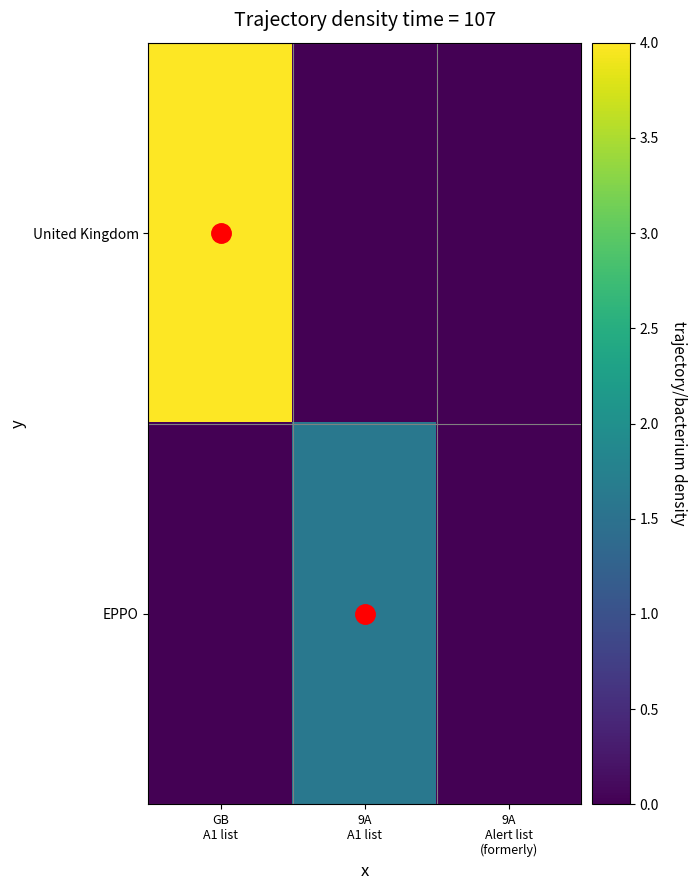

Which series has the largest total across all categories?

United Kingdom